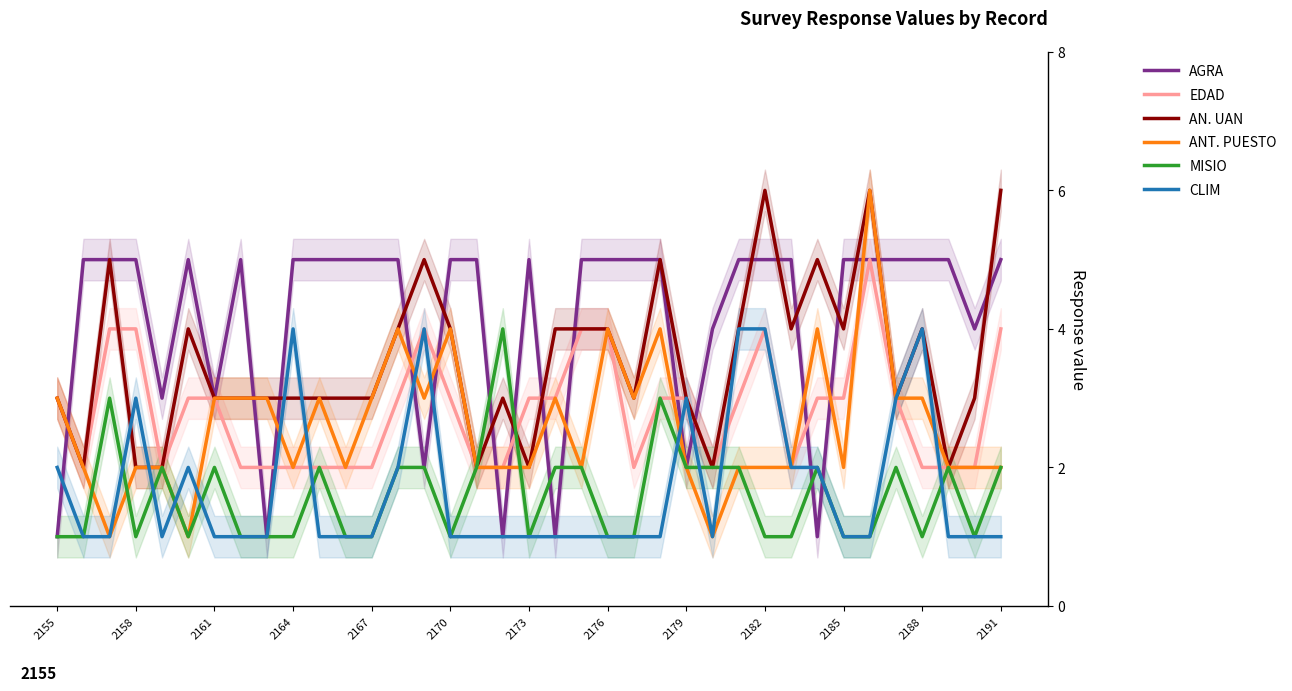

What is the average value of the CLIM series?

2